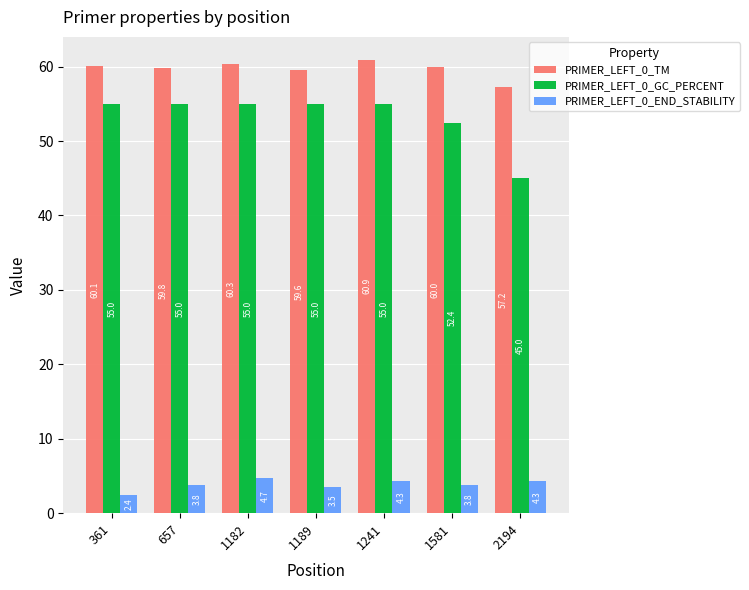

What is the difference between the maximum and minimum values in the PRIMER_LEFT_0_GC_PERCENT series?

10.0